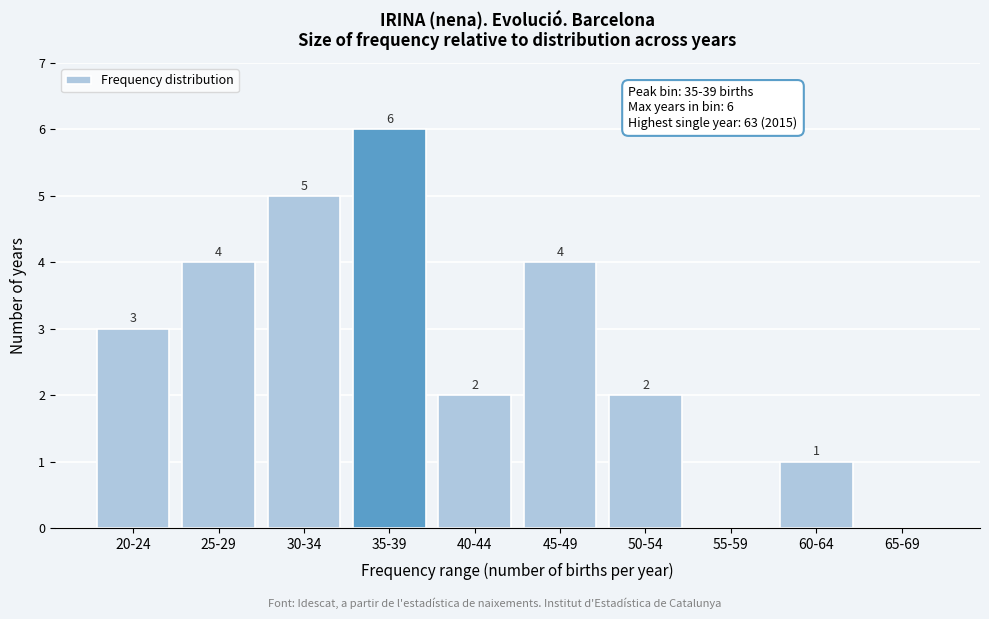

Reading left to right, list all the values displayed in this chart.

20-24=3	25-29=4	30-34=5	35-39=6	40-44=2	45-49=4	50-54=2	55-59=0	60-64=1	65-69=0